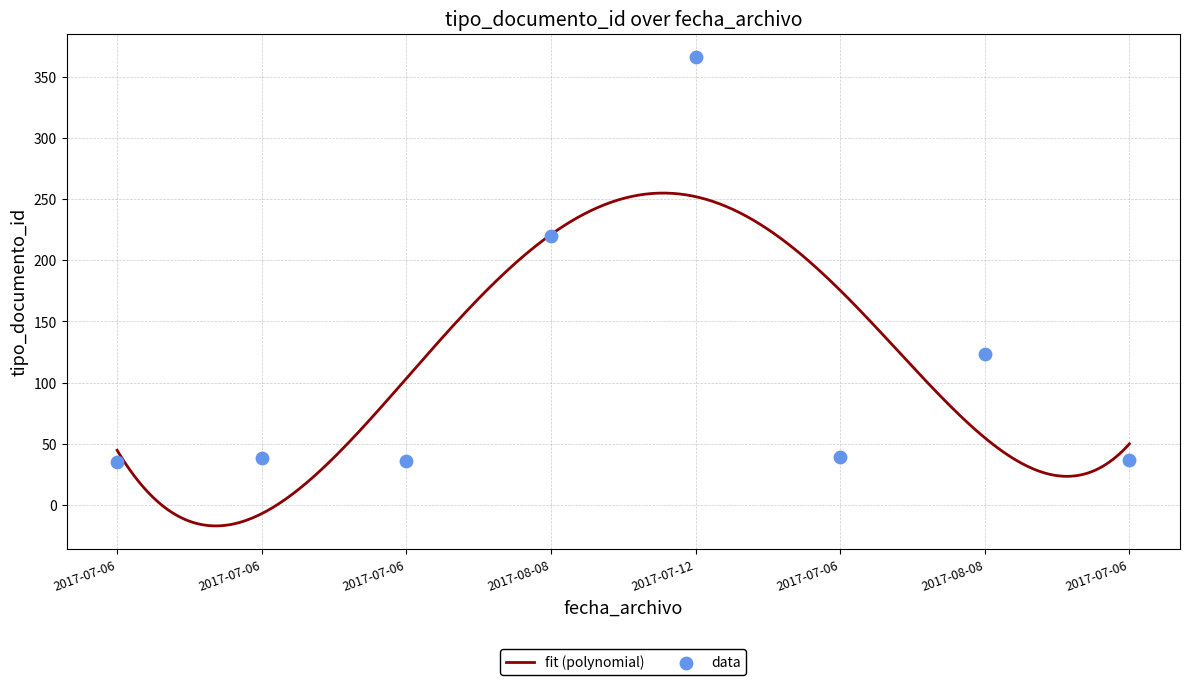

Approximately how many times larger is the value at 2017-08-08 compared to 2017-07-06?

5.6